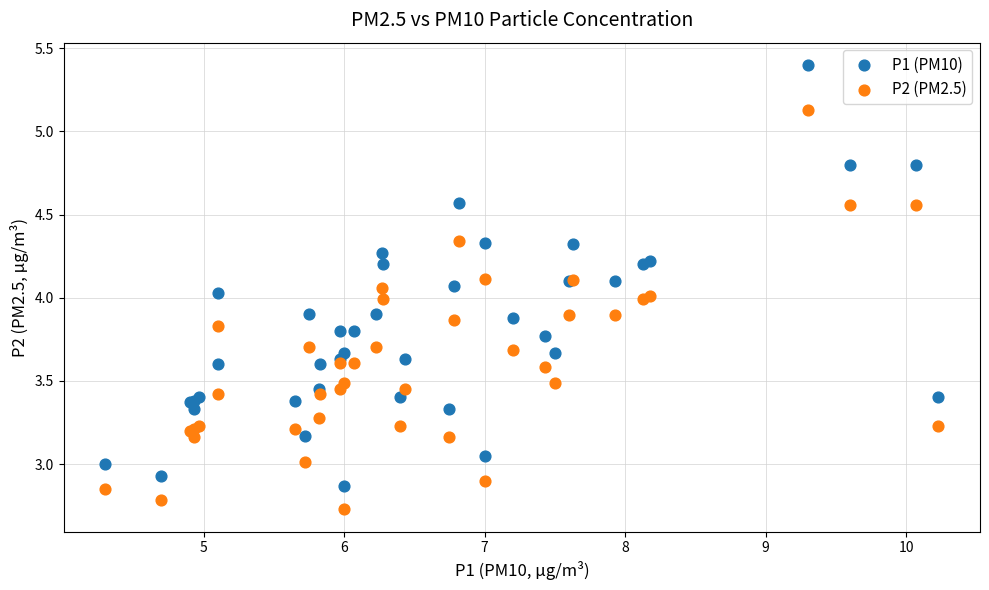

Which series contains the lowest Y value?

P2 (PM2.5)